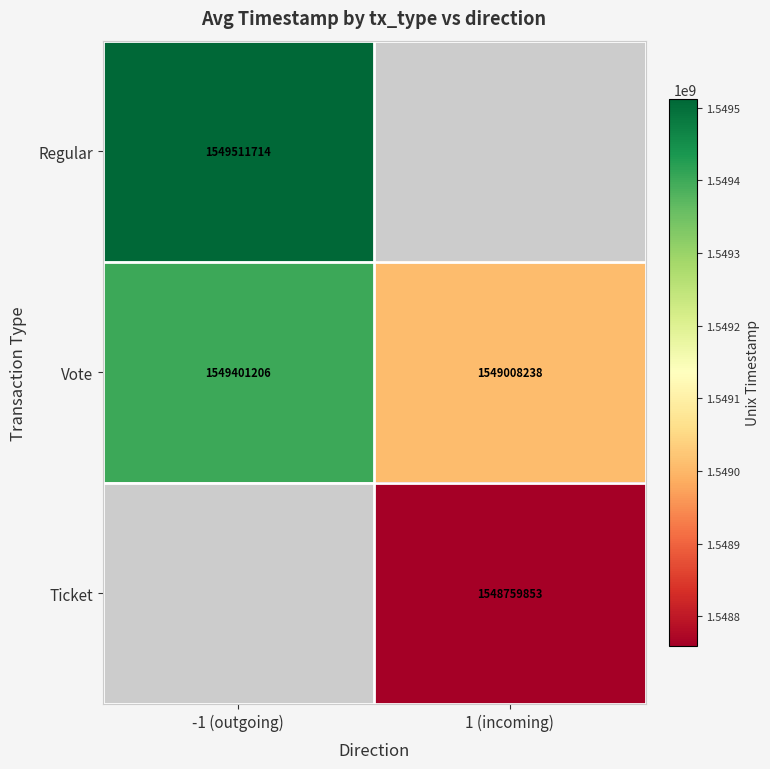

What is the difference between the maximum and minimum values in the Vote series?

392968